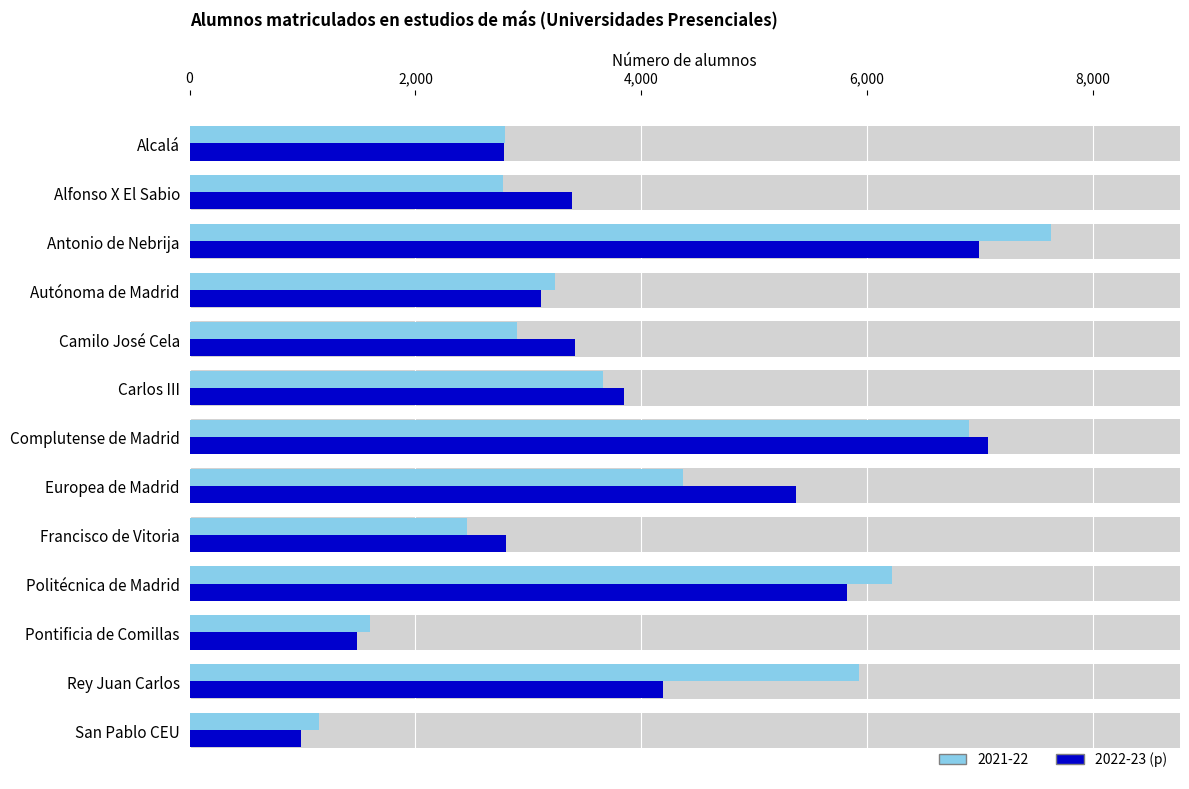

Is it true that the value at Alcalá is 2784?

True